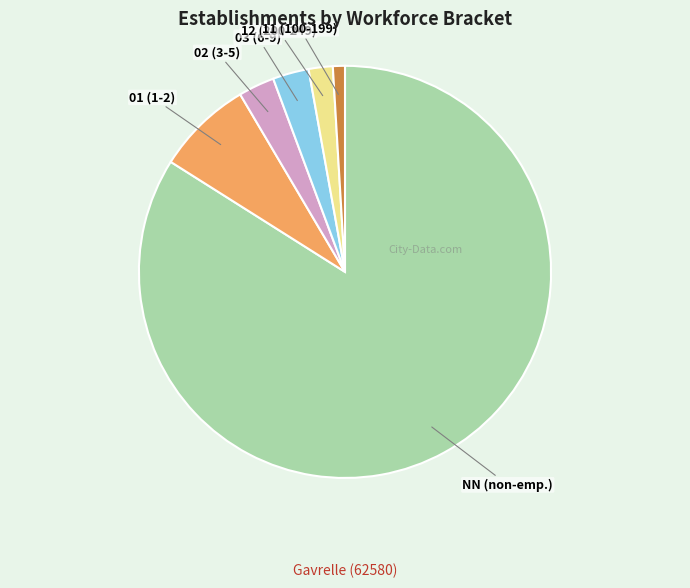

Which category accounts for the majority?

NN